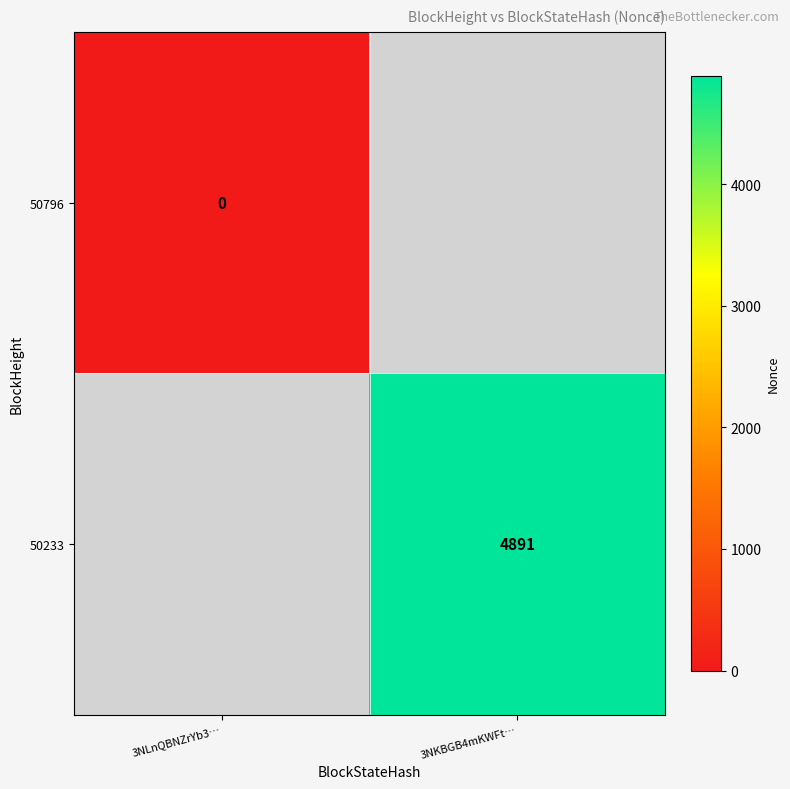

The value of 50233 at 3NKBGB4mKWFt… is 4891. True or false?

True